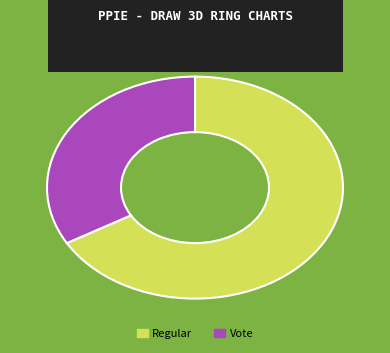

Which category has the biggest portion of the pie?

Regular